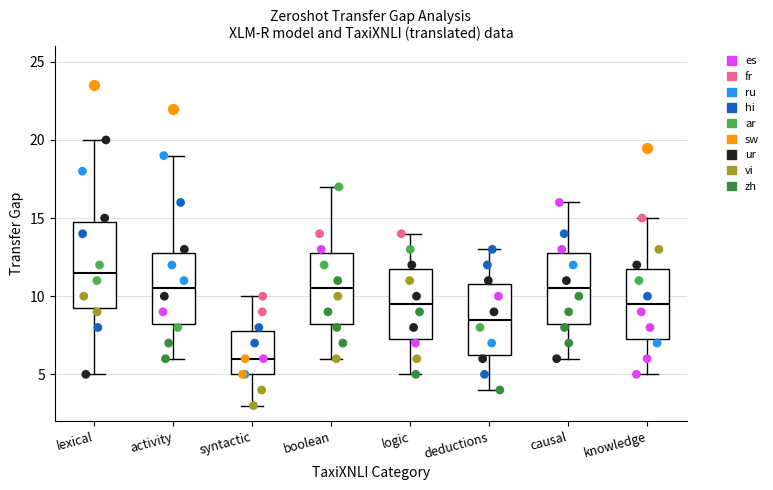

Comparing the boxes themselves (not the whiskers), which one is the tallest?

lexical